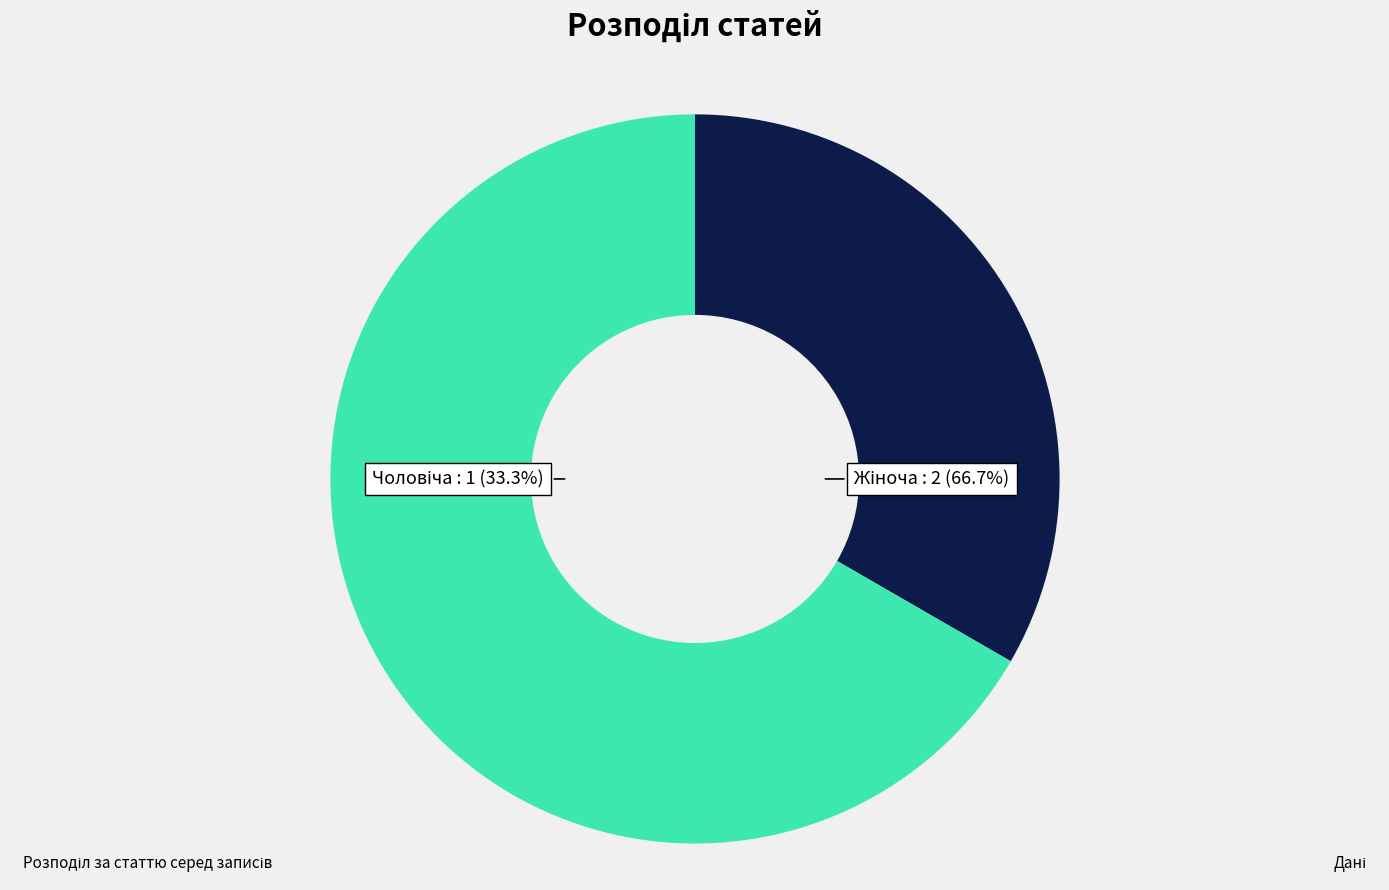

Which slice is the largest?

Жіноча